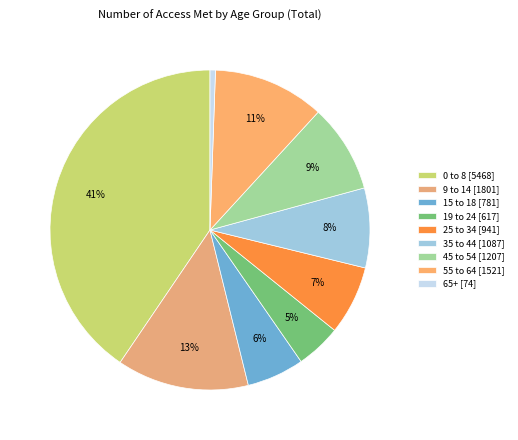

Does 25 to 34 represent more than half of the total?

No